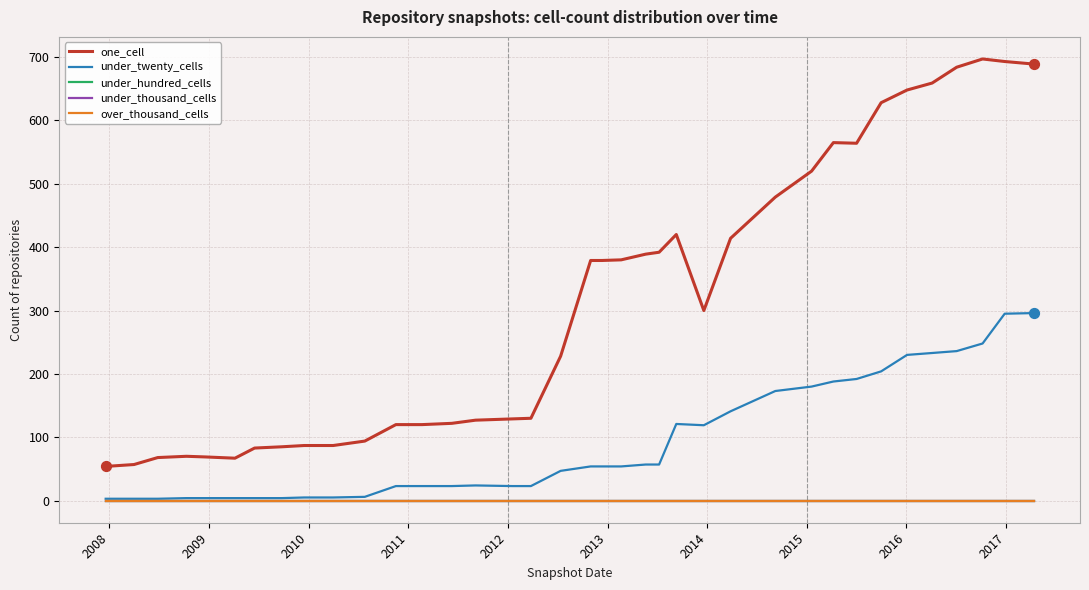

Does the chart have visible grid lines?

Yes